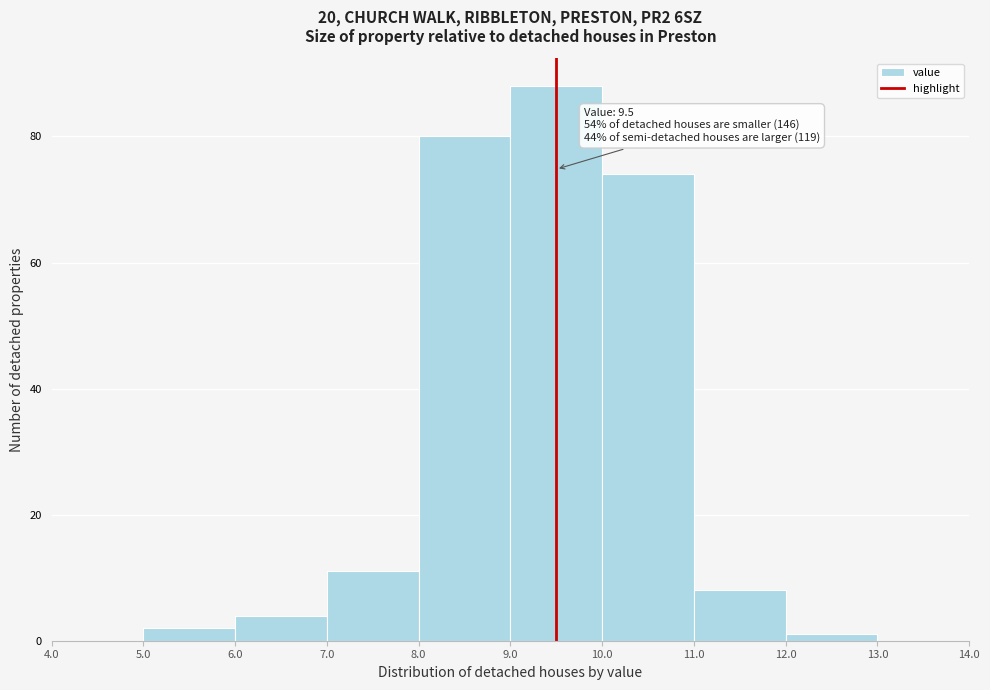

Which range on the x-axis has the tallest bar?

9.0 to 10.0